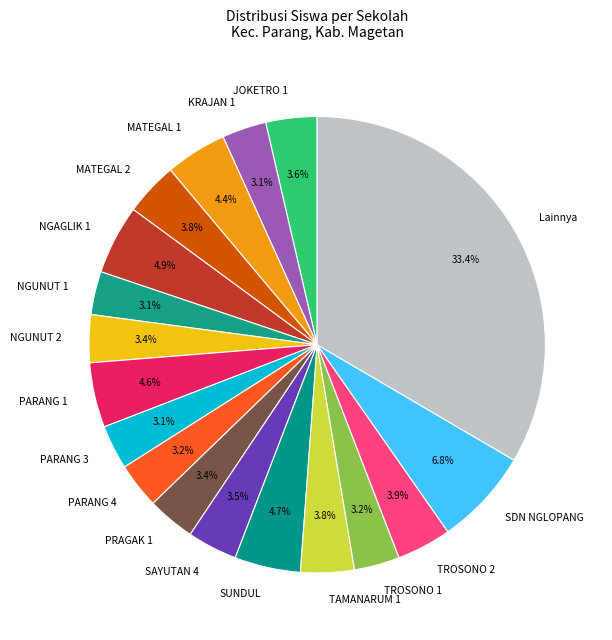

To the nearest percent, what is the difference between the largest and smallest slice percentages?

30%